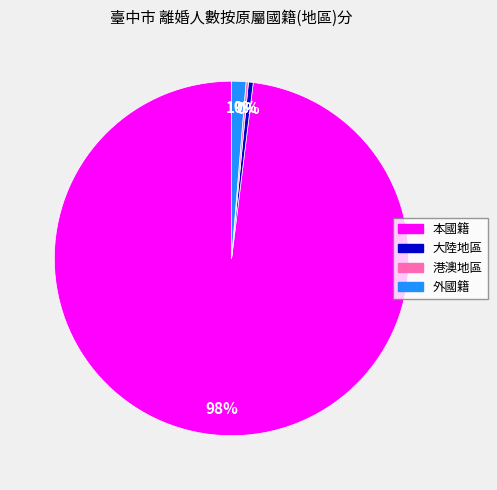

What is the largest slice in the pie chart?

本國籍